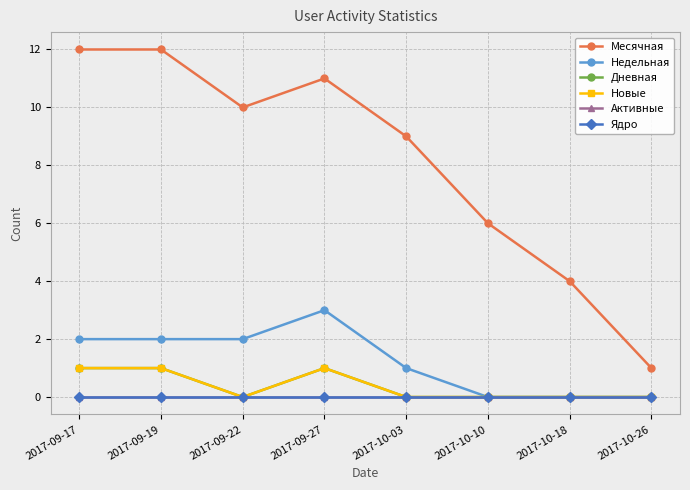

Is this an area chart (filled region under the line)?

No